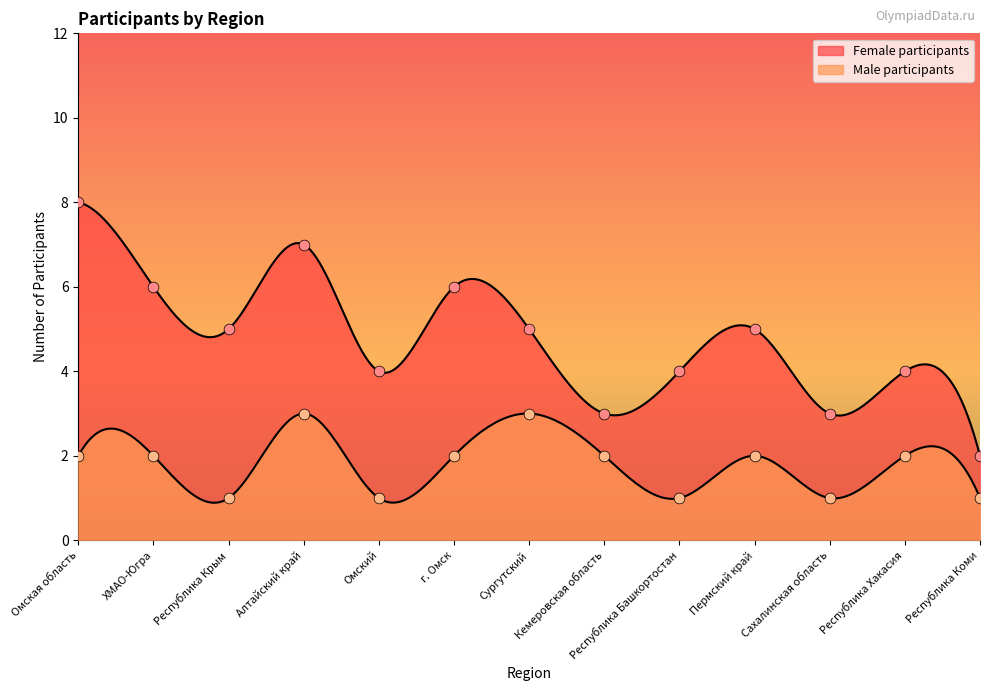

What are all the series names shown in the legend?

Female participants, Male participants